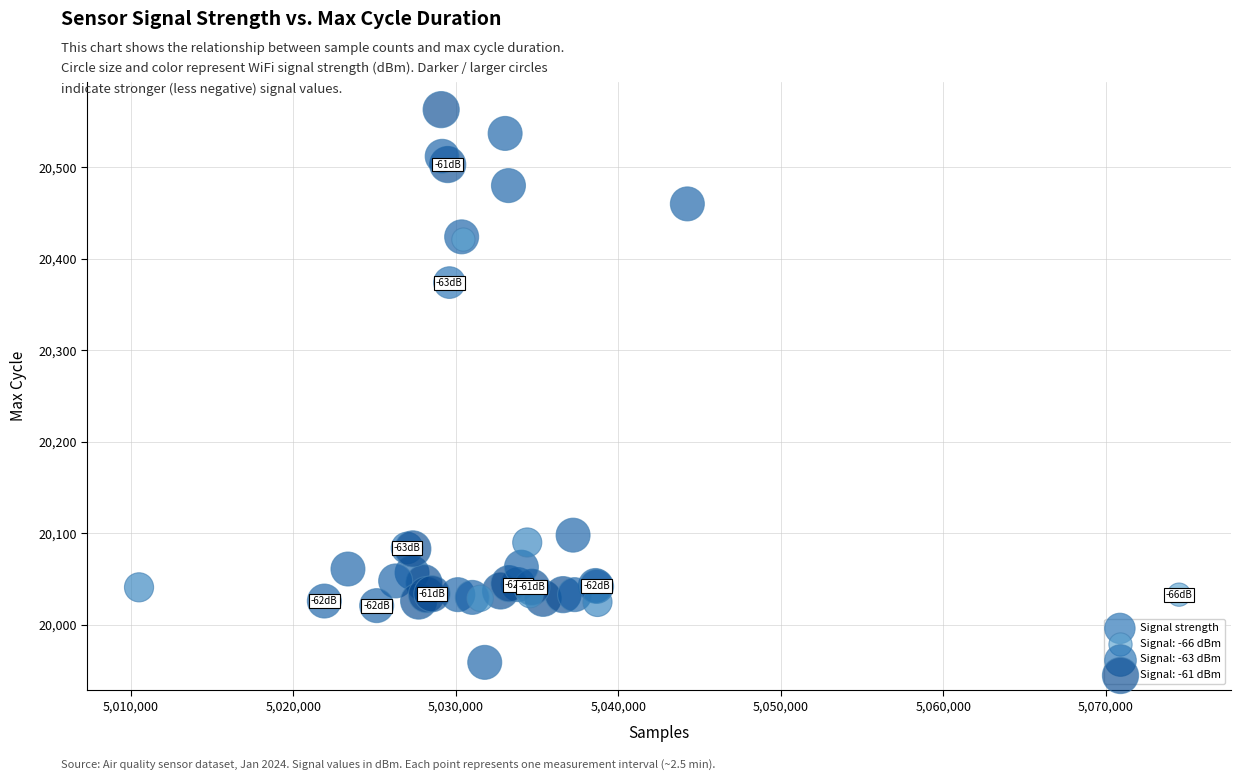

What Y value in the scatter plot is closest to 20261?

20374